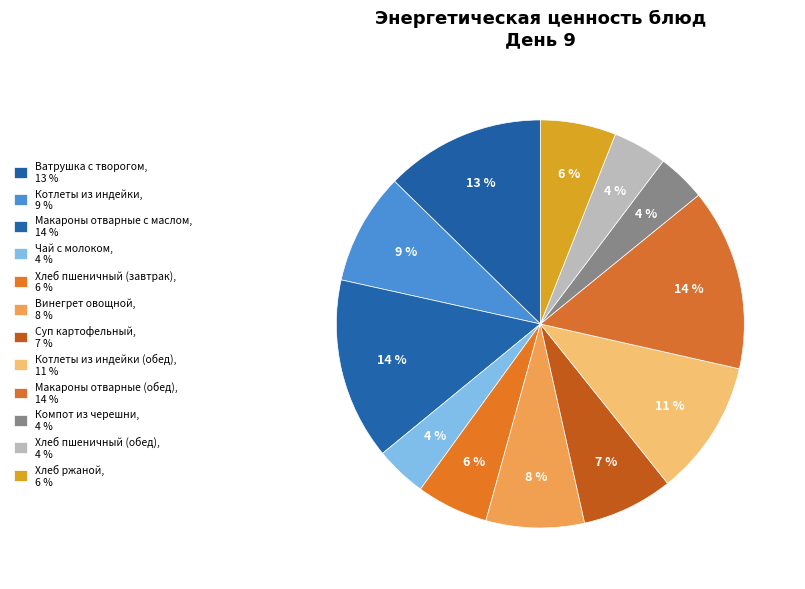

Which category has the biggest portion of the pie?

Макароны отварные с маслом